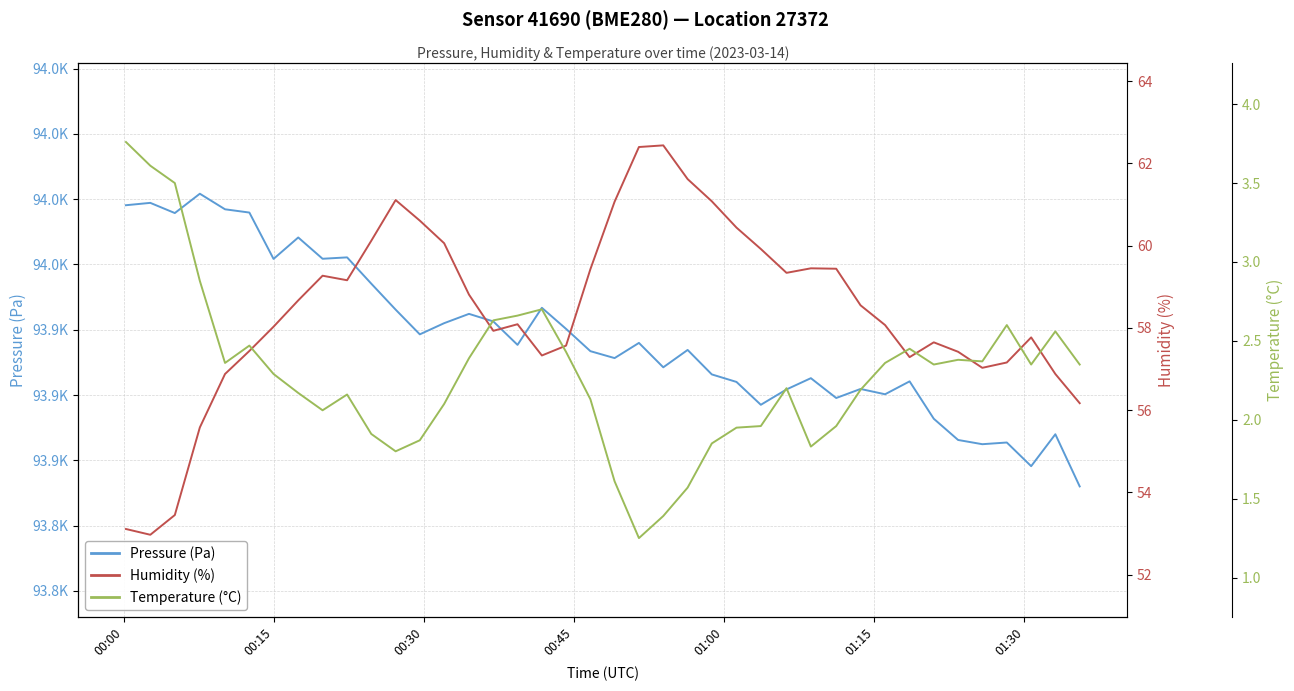

Which series has the widest spread of values?

Pressure (Pa)